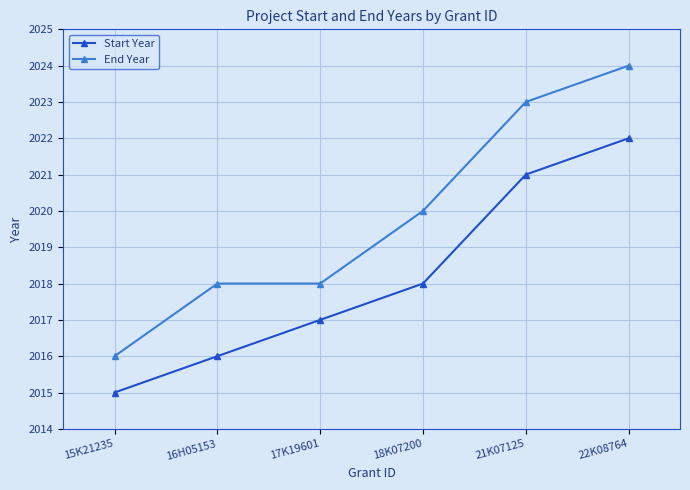

Is it true that End Year equals 2016 at 15K21235?

True